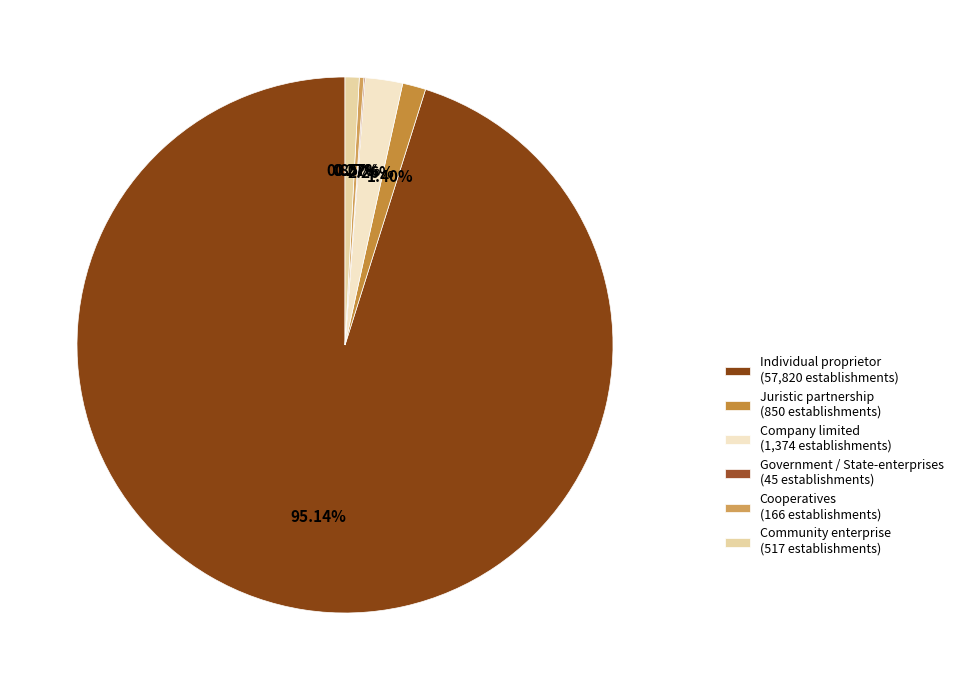

Which category has the smallest portion of the pie?

Government / State-enterprises